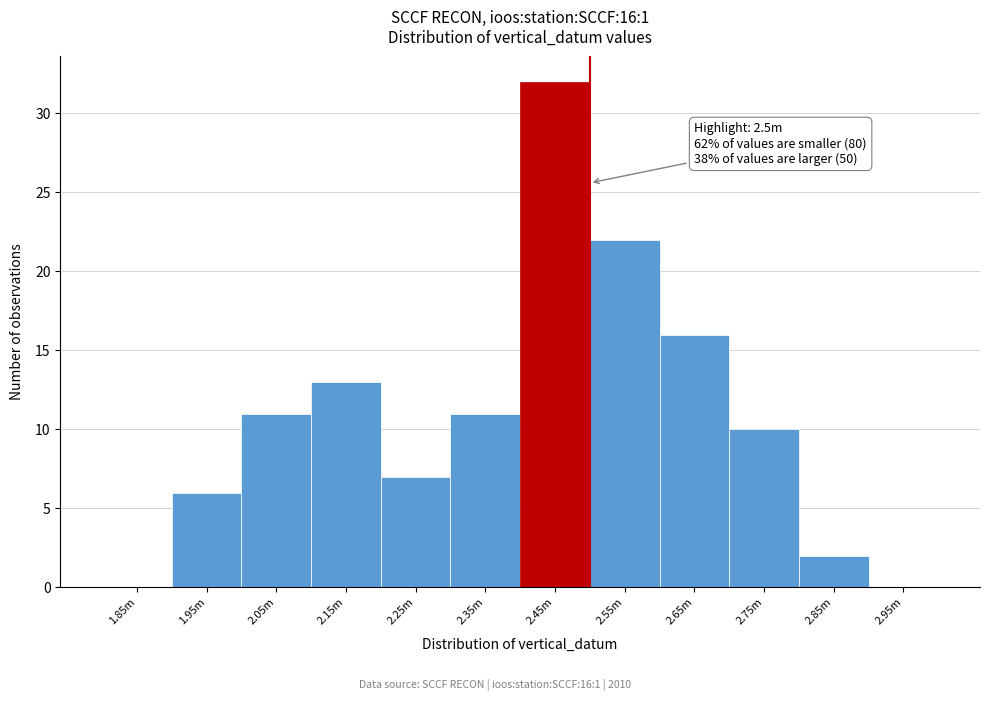

Reading left to right, extract all data points from this chart.

1.85m=0	1.95m=6	2.05m=11	2.15m=13	2.25m=7	2.35m=11	2.45m=32	2.55m=22	2.65m=16	2.75m=10	2.85m=2	2.95m=0